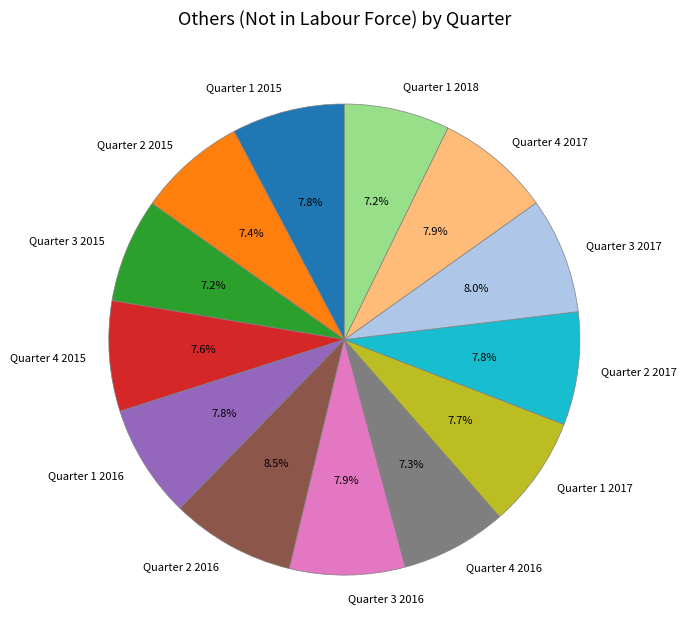

How much of the chart is everything except Quarter 3 2017?

92.0%